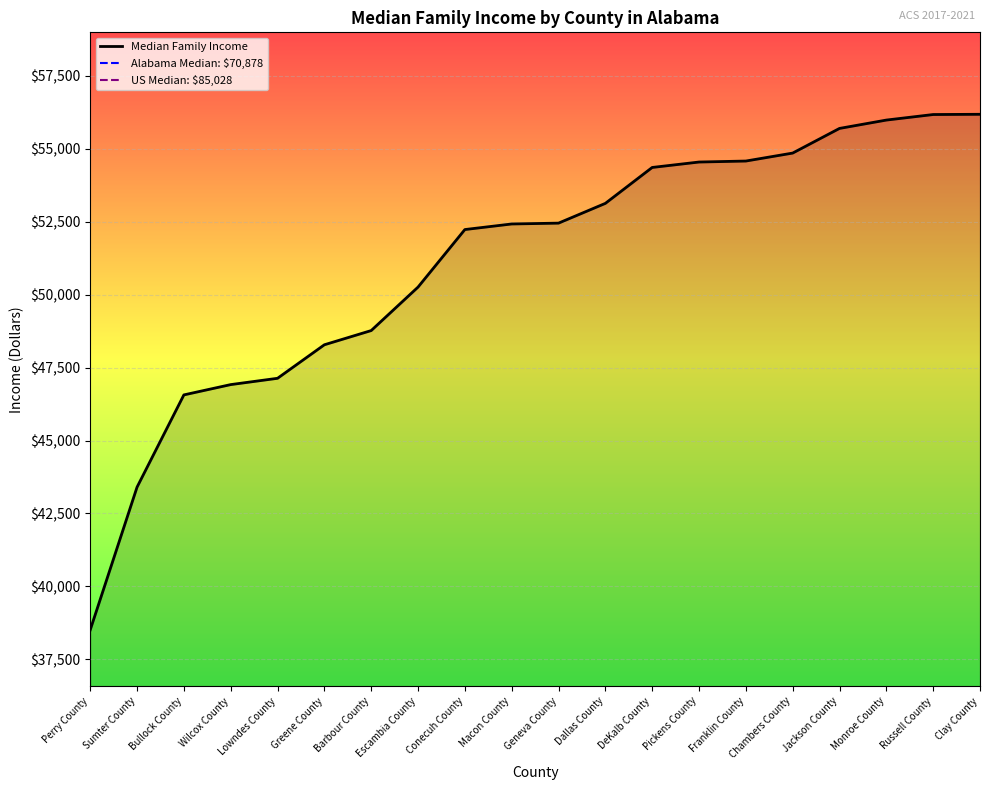

List the labels in order of value, largest first.

Clay County, Russell County, Monroe County, Jackson County, Chambers County, Franklin County, Pickens County, DeKalb County, Dallas County, Geneva County, Macon County, Conecuh County, Escambia County, Barbour County, Greene County, Lowndes County, Wilcox County, Bullock County, Sumter County, Perry County